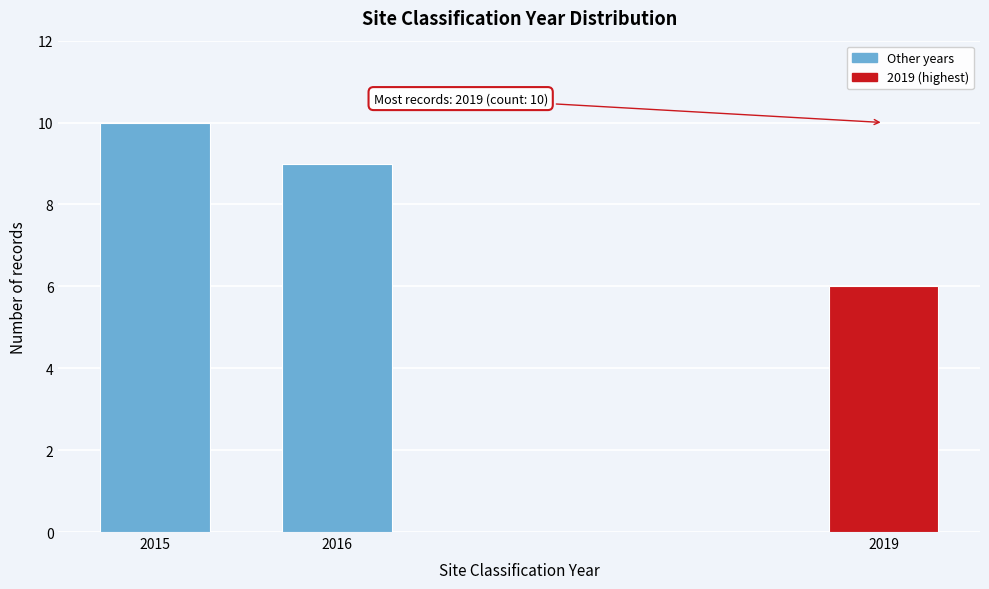

Reading left to right, extract all data points from this chart.

10	9	6